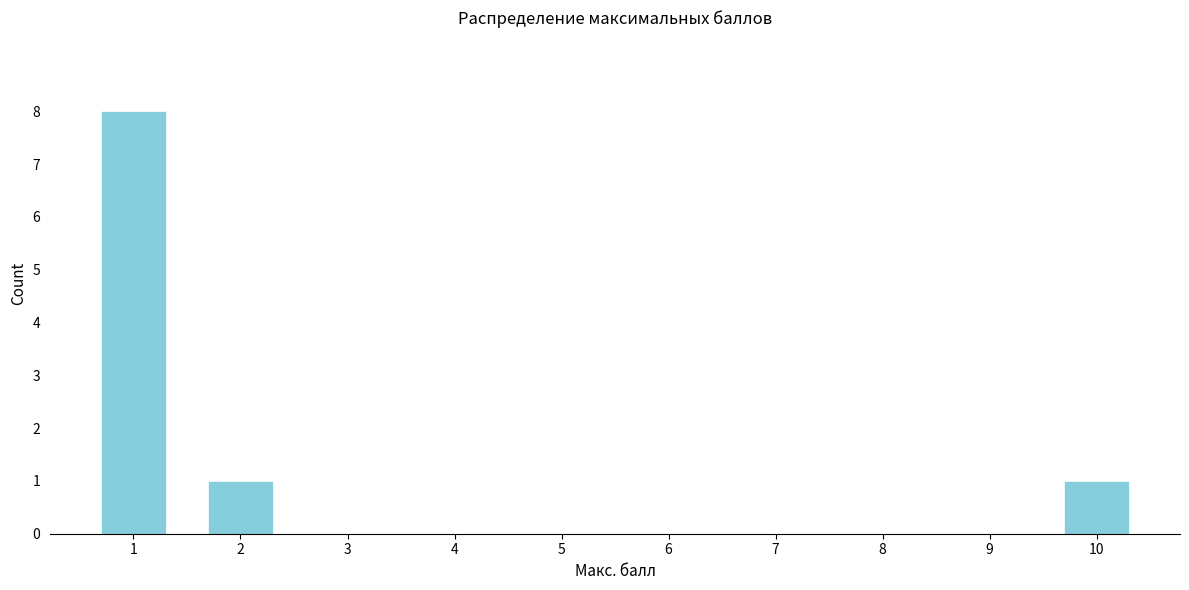

Reading left to right, list all the values displayed in this chart.

1=8	2=1	3=0	4=0	5=0	6=0	7=0	8=0	9=0	10=1